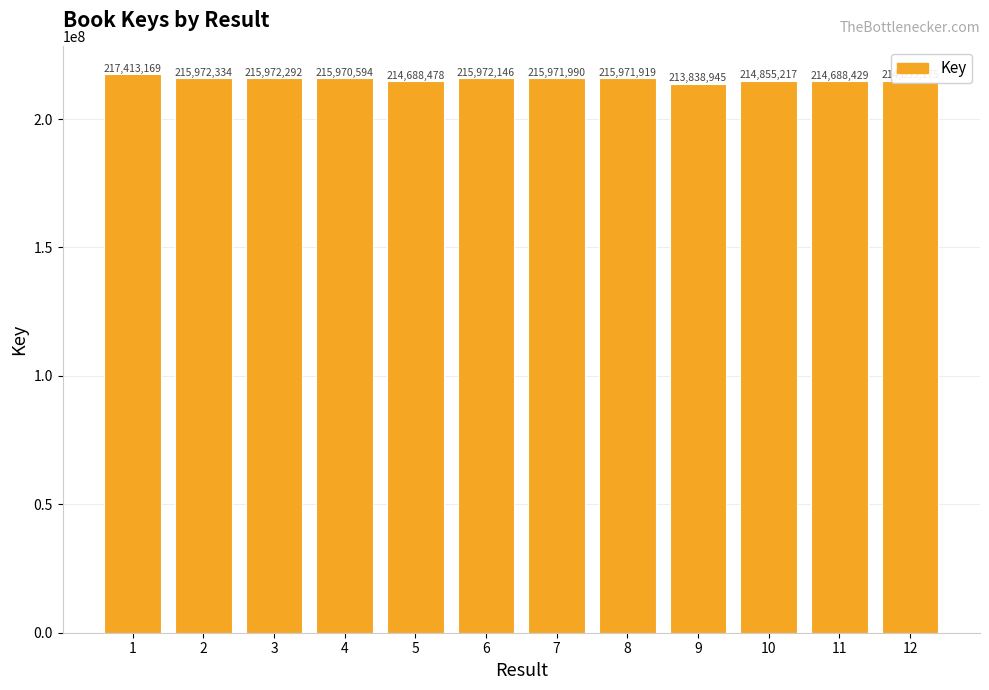

What is the change in value from 1 to 3?

-1440877